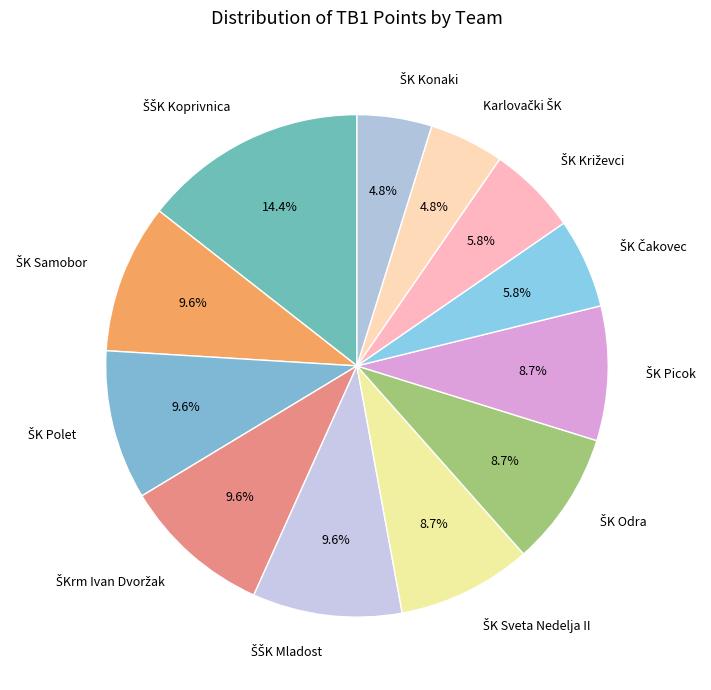

Is there any slice that represents more than half of the pie?

No